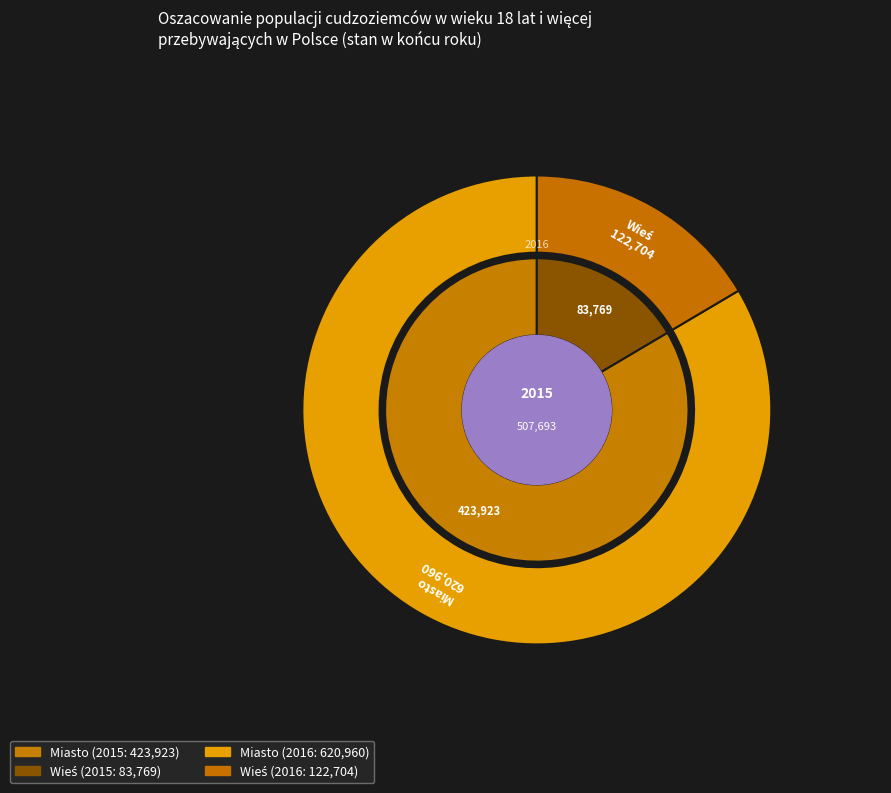

Which category accounts for the majority?

Miasto